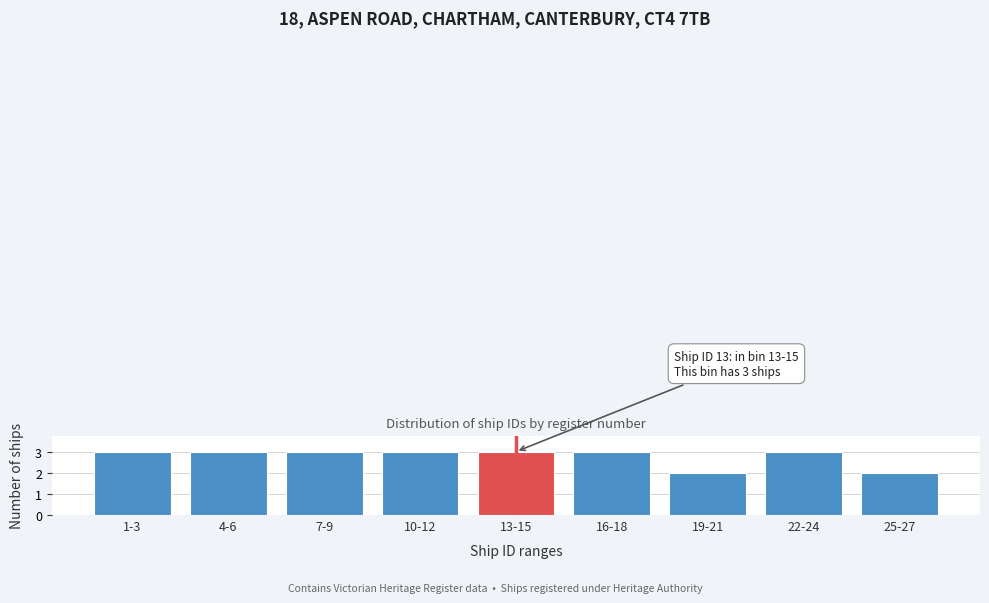

Reading right to left, list all the values displayed in this chart.

2	3	2	3	3	3	3	3	3